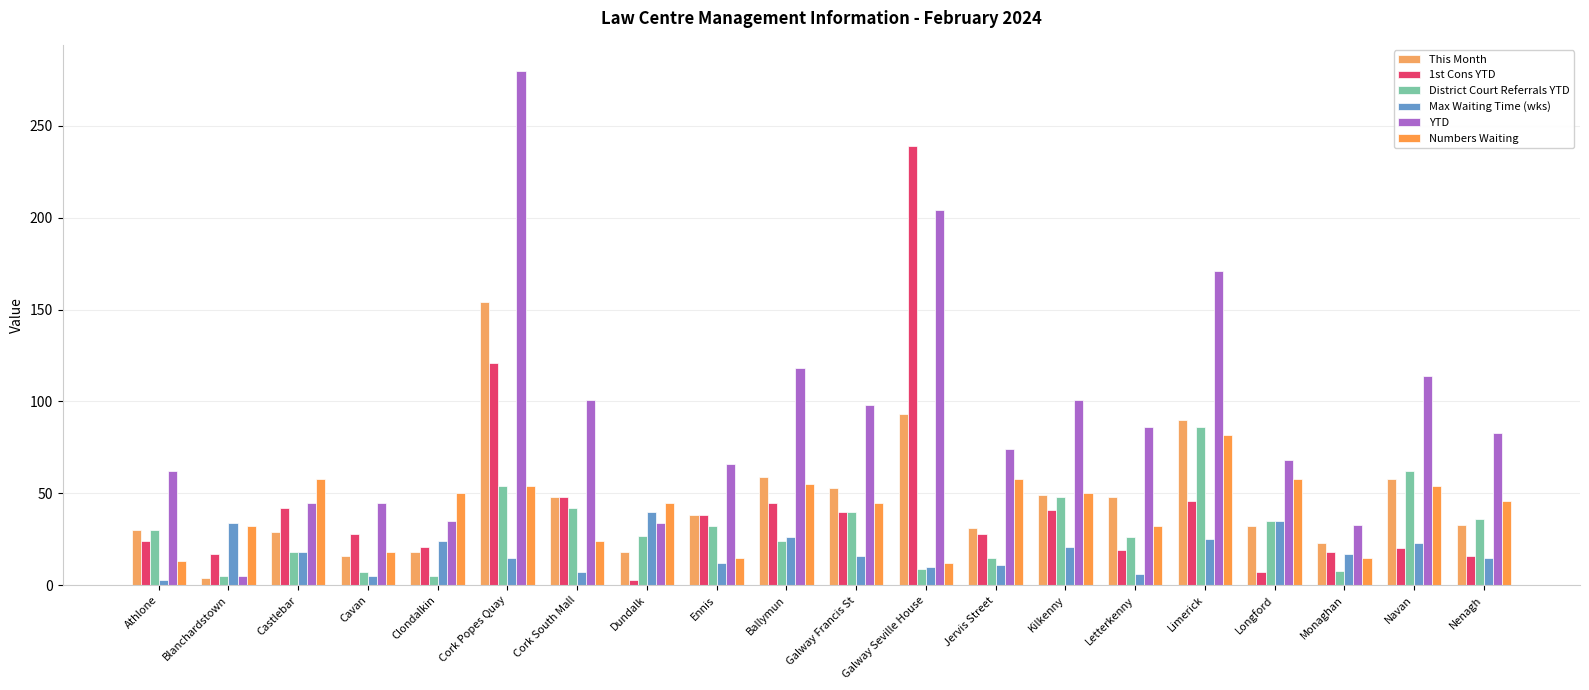

What is the highest value of the 1st Cons YTD series?

239